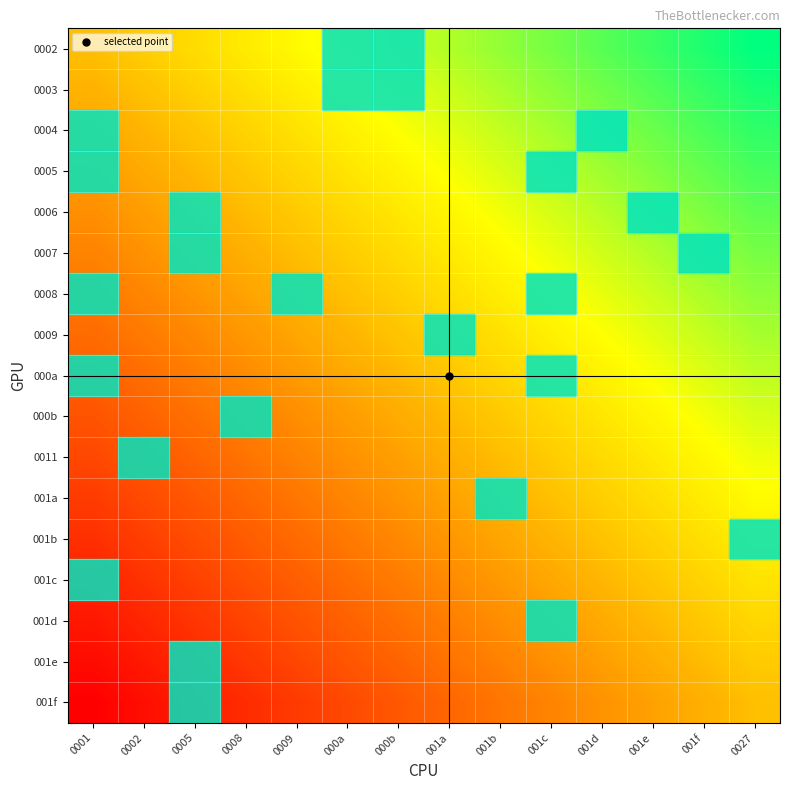

Which has a higher value, 0008 or 001a?

001a